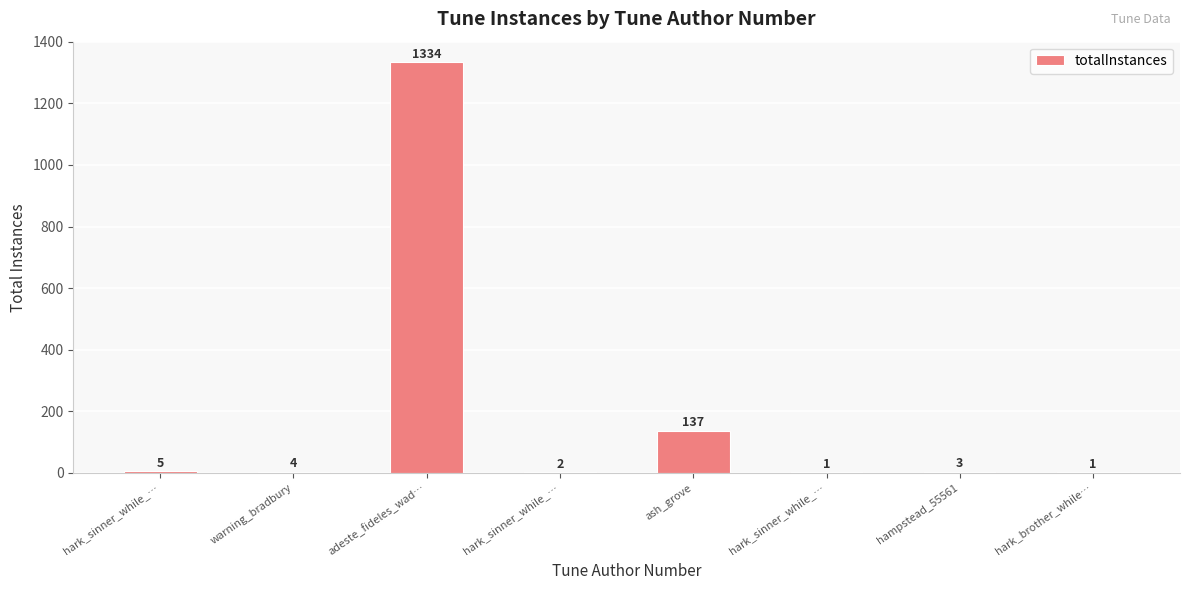

How many categories are shown in the chart?

8